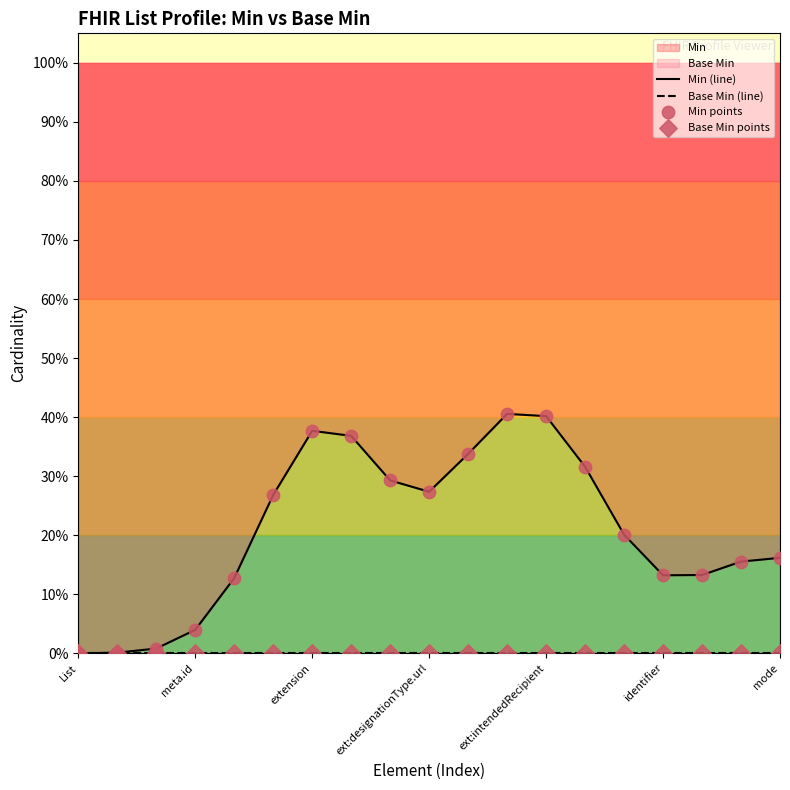

Is the value of Base Min points at 11 greater than the value of Min (line) at 13?

No